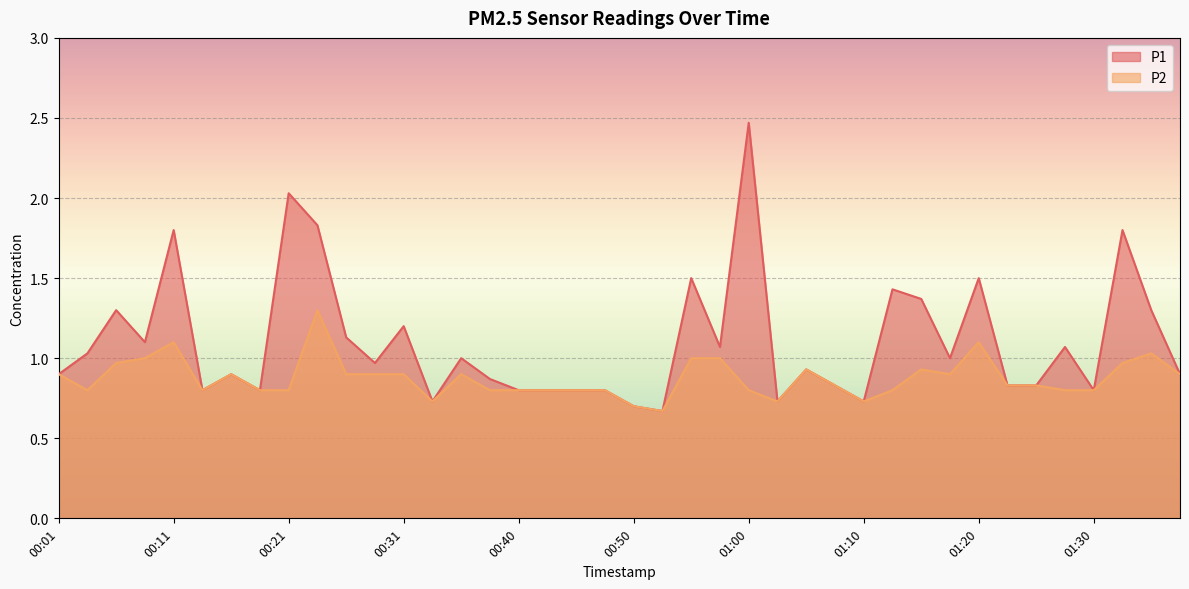

At which category is the sum across all series the highest?

01:00